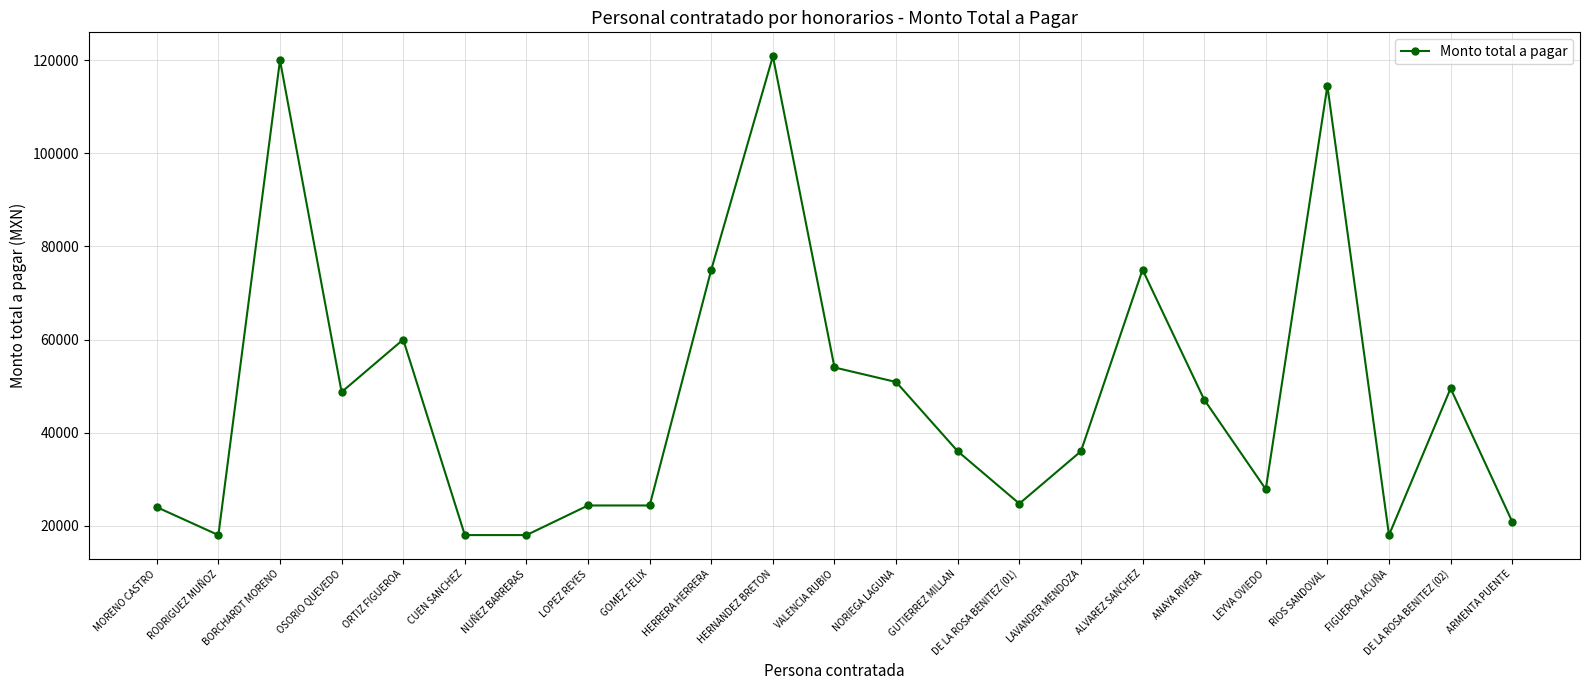

How many data points does each series have?

23